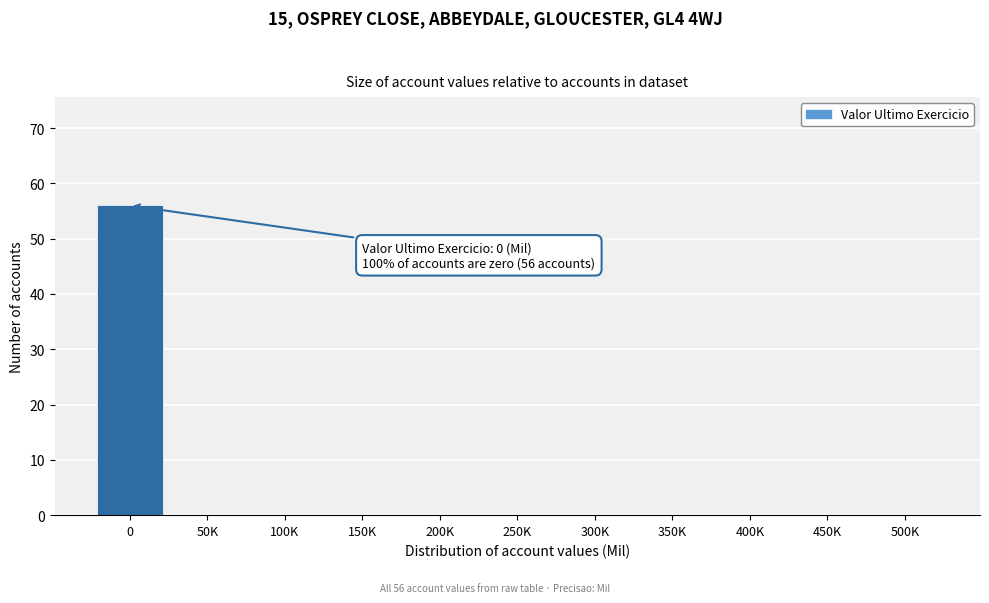

Reading right to left, list all the values displayed in this chart.

500K=0	450K=0	400K=0	350K=0	300K=0	250K=0	200K=0	150K=0	100K=0	50K=0	0=56